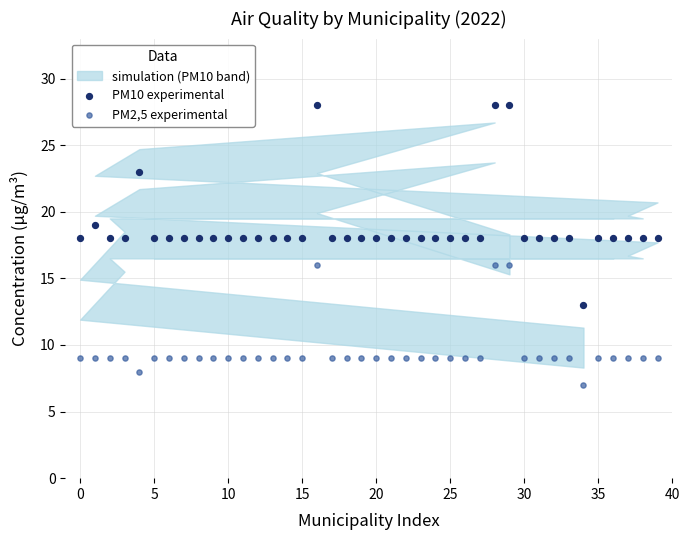

Which series reaches the minimum Y coordinate?

PM2,5 experimental